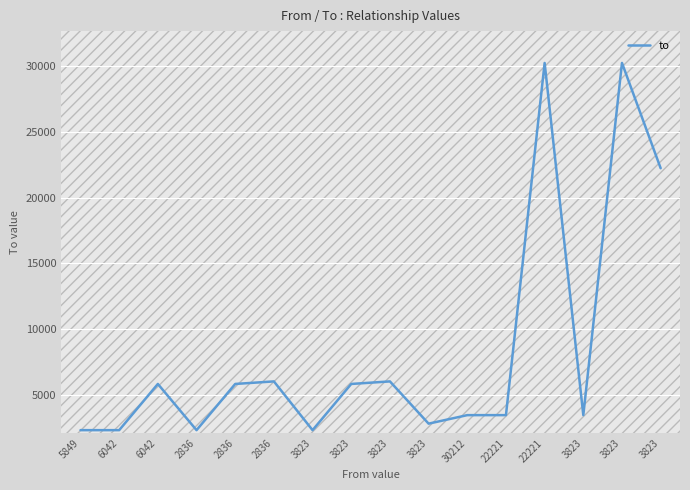

How many lines are shown in the chart?

1